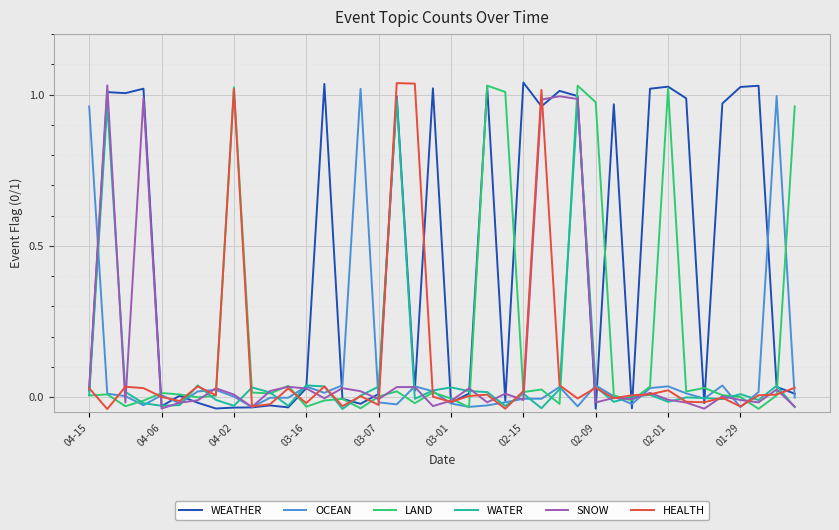

What is the difference between the maximum and minimum values in the SNOW series?

1.1